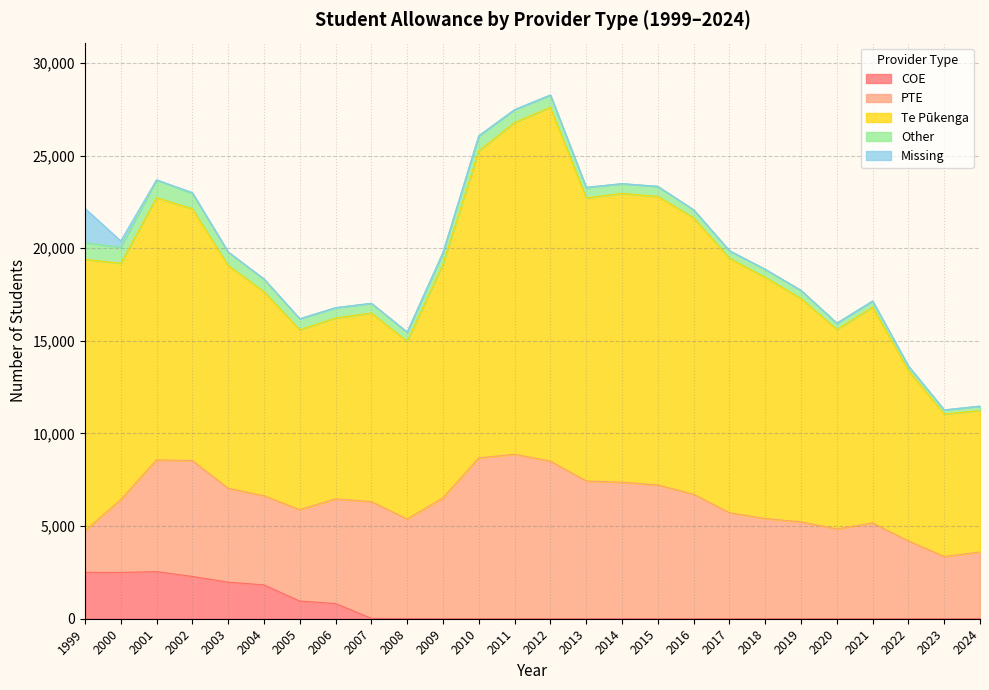

Which series has the largest total across all categories?

Te Pūkenga